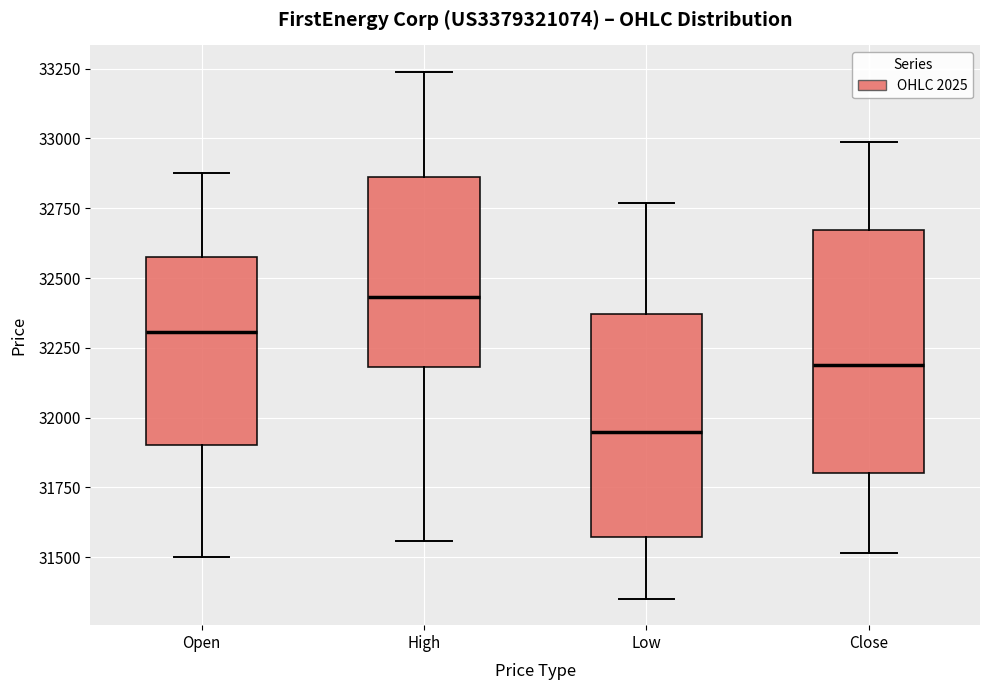

Which box has the highest median line?

High